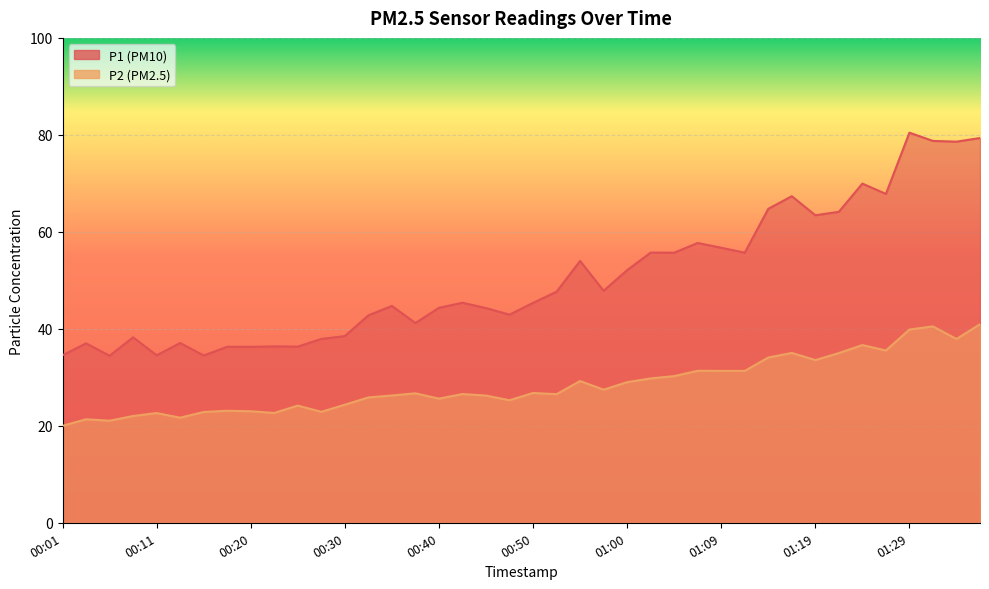

Which series has the largest total across all categories?

P1